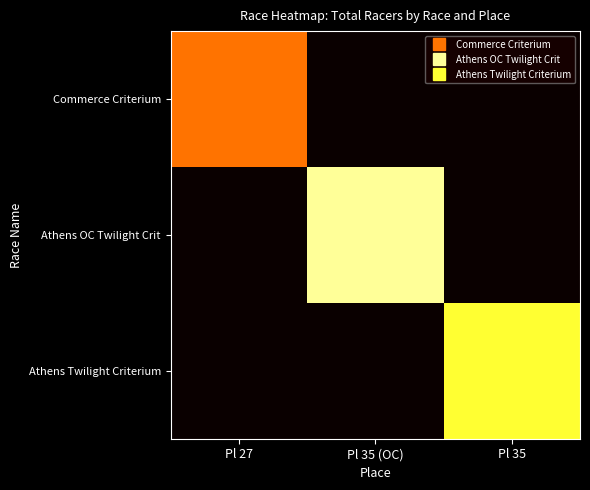

Rank the series by their maximum value, from lowest to highest.

Commerce Criterium, Athens Twilight Criterium, Athens OC Twilight Crit